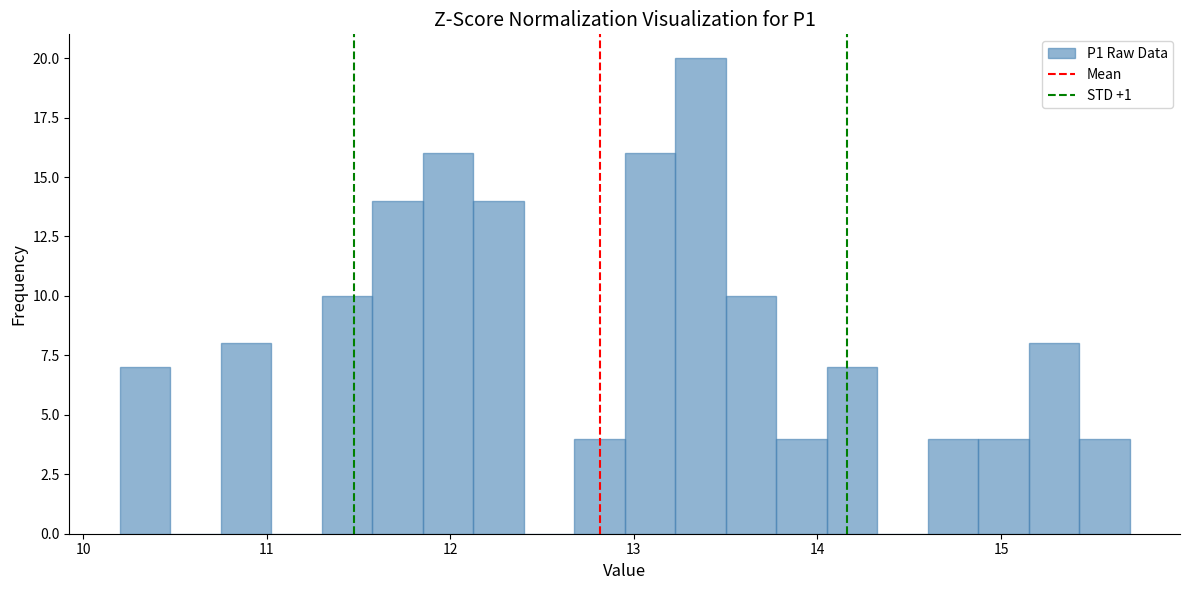

Around what value on the x-axis is the tallest bar? Give the approximate position of its centre, as read against the axis.

13.4